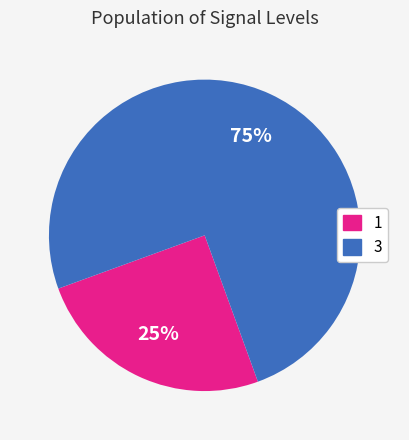

Approximately how many times larger is the value at 3 compared to 1?

3.0